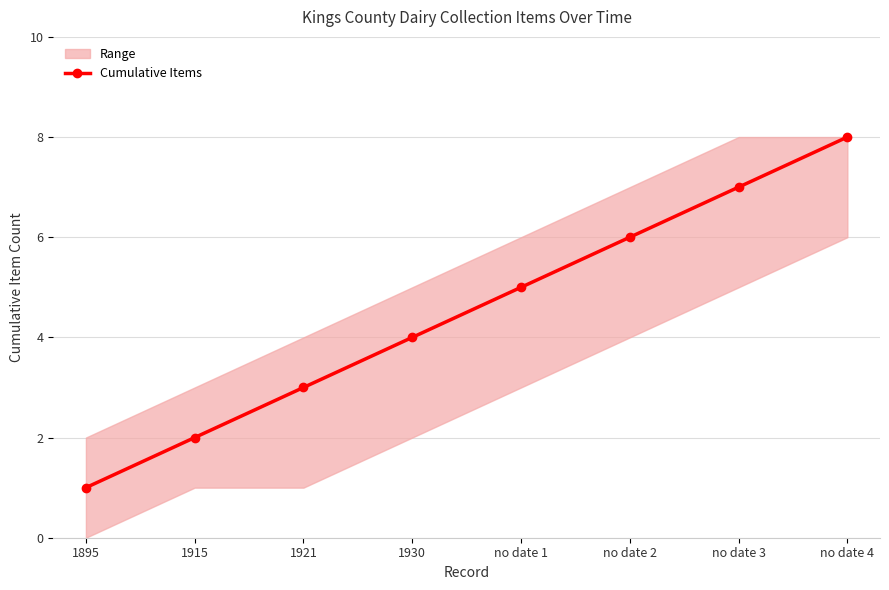

Reading left to right, what are all the values shown in this chart?

1895=1	1915=2	1921=3	1930=4	no date 1=5	no date 2=6	no date 3=7	no date 4=8